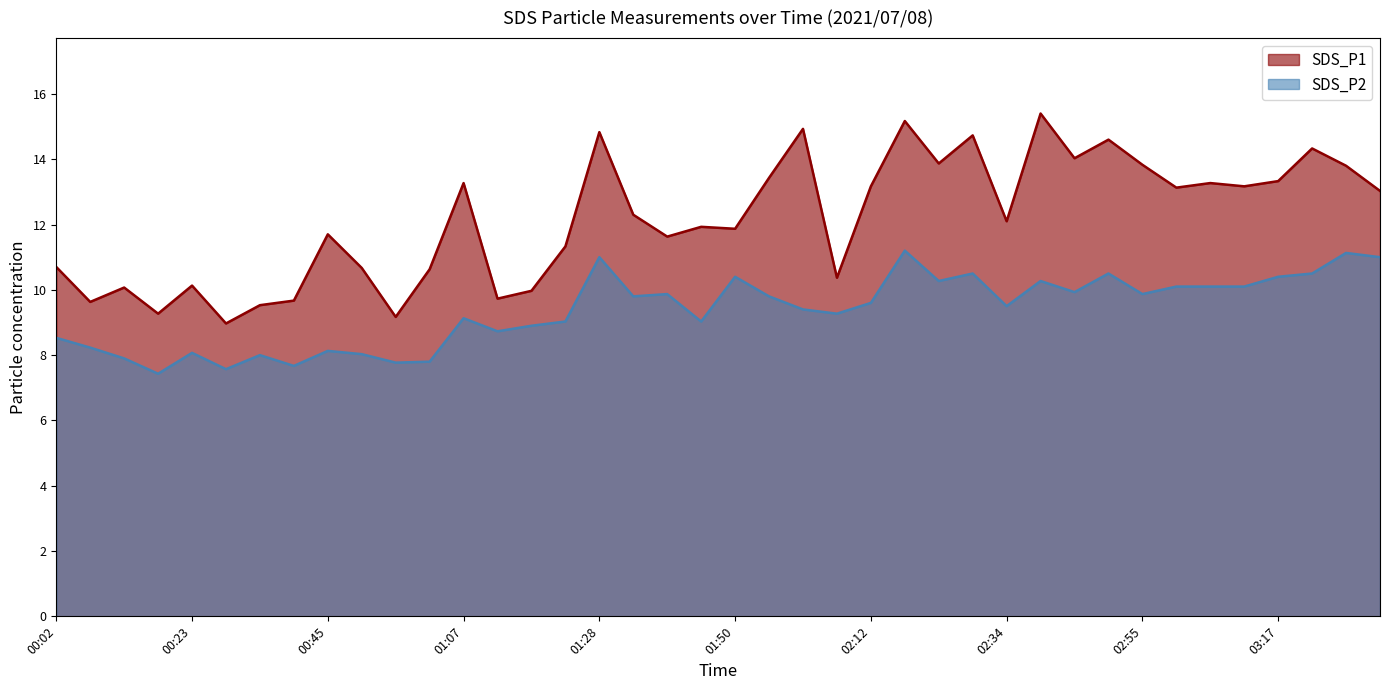

What is the label of the 33rd point from the right?

00:39